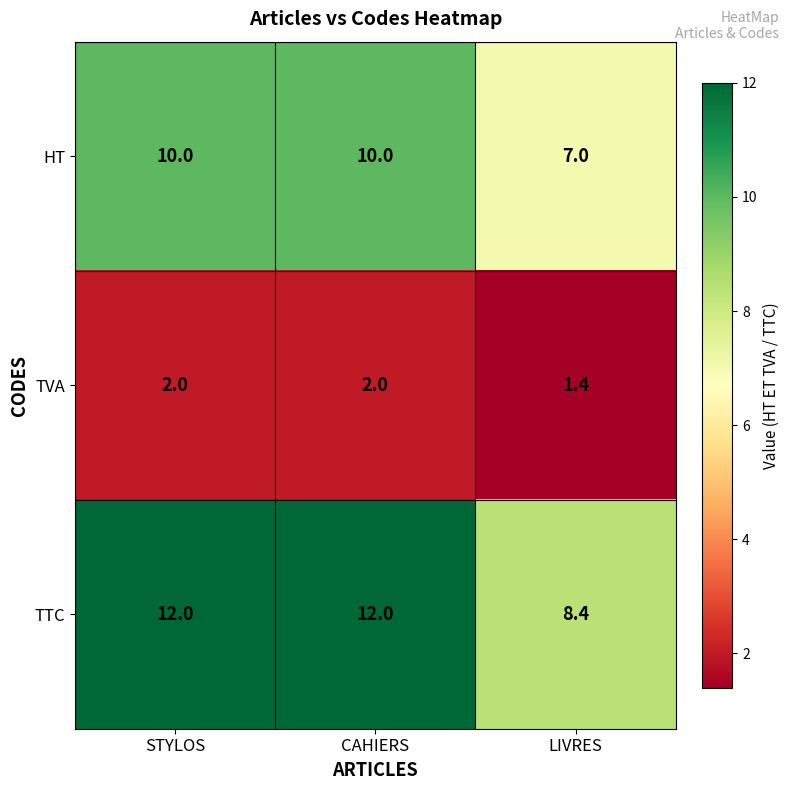

The value of TVA at STYLOS is 2.0. True or false?

True